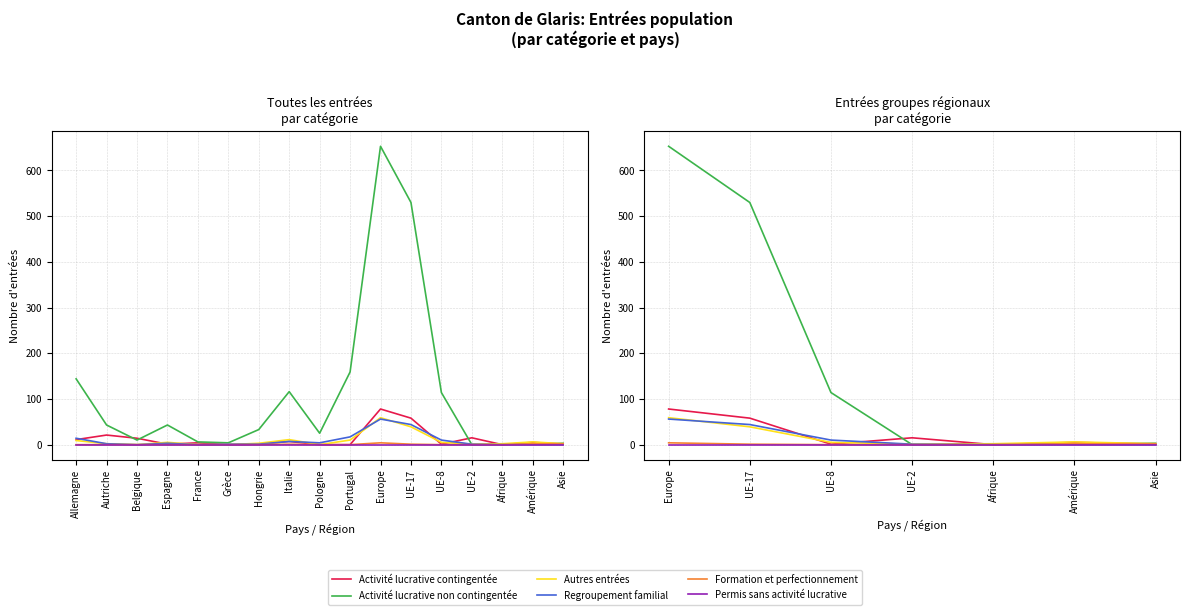

How many data points does each series have?

7